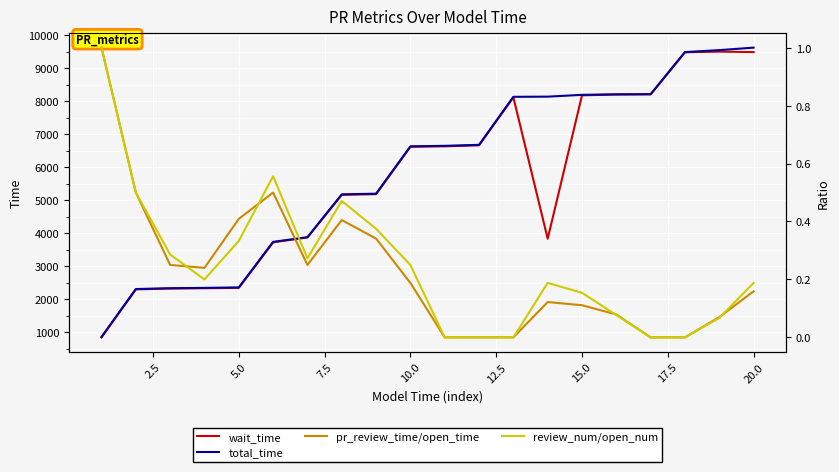

True or false: wait_time and review_num/open_num intersect in this chart.

False